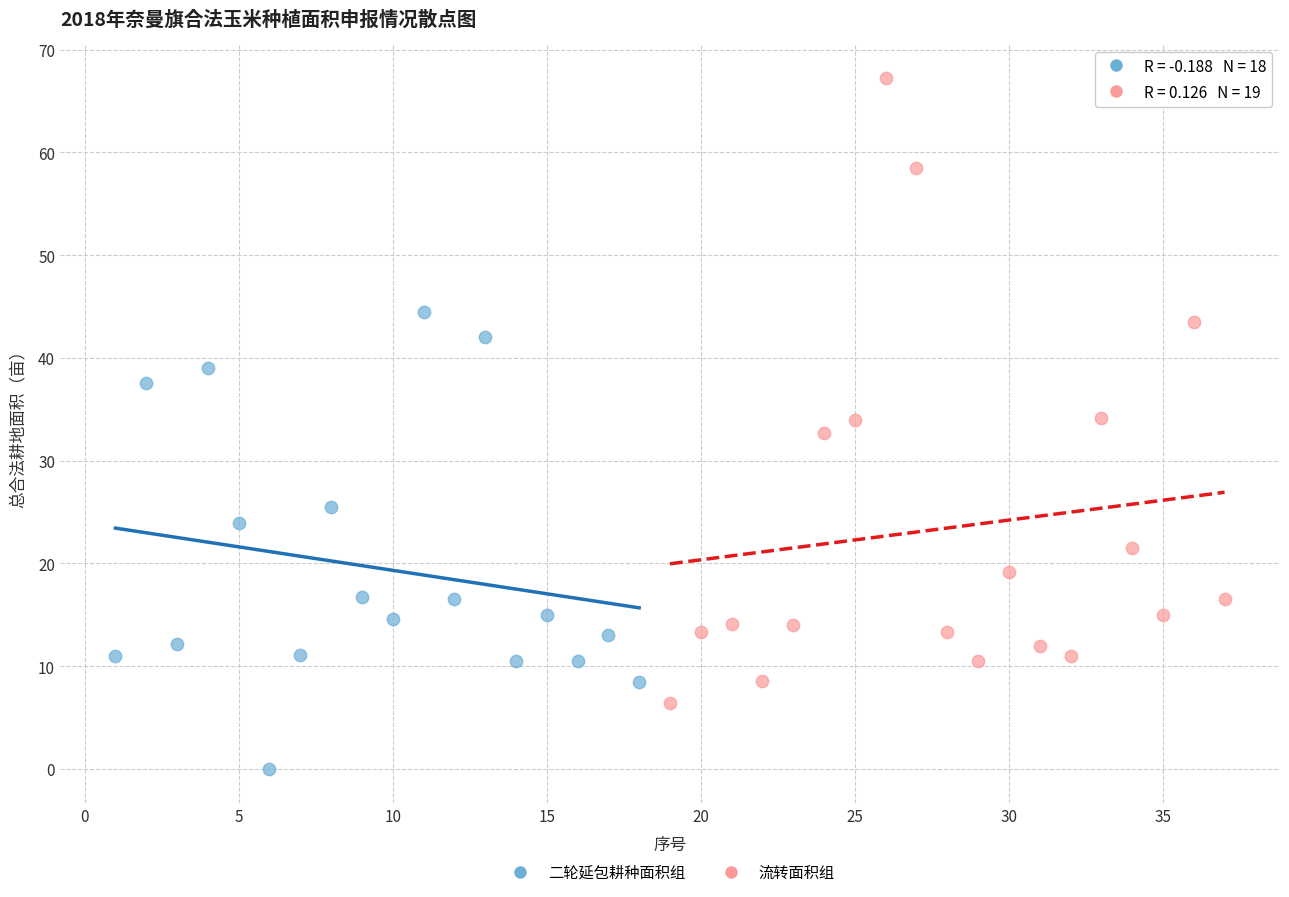

What are all the series names shown in the legend?

二轮延包耕种面积组, 流转面积组